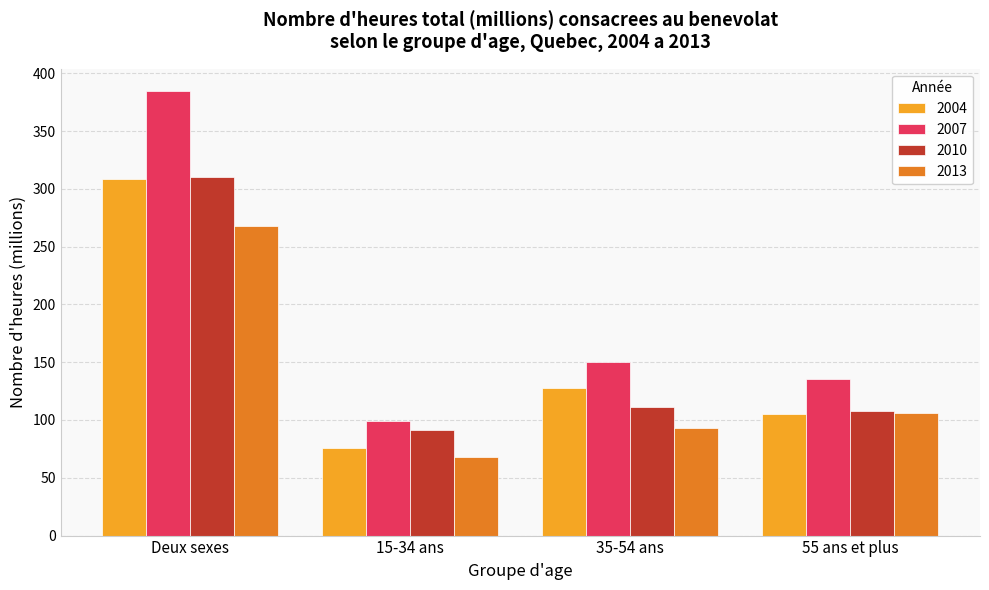

At which label does 2004 reach its minimum?

15-34 ans